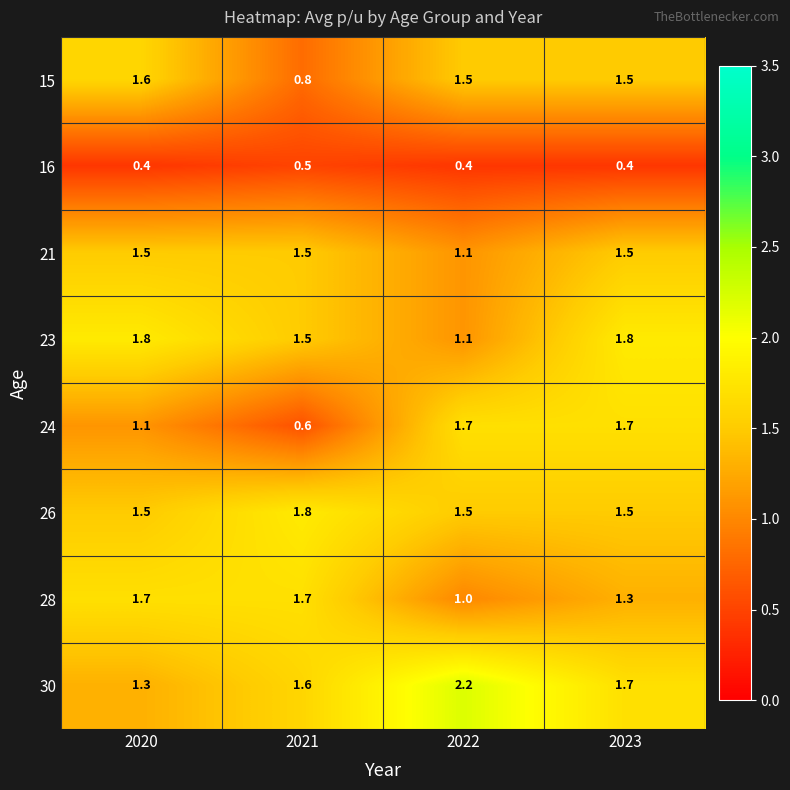

The 24 series shows 1.0 at 2021. True or false?

False